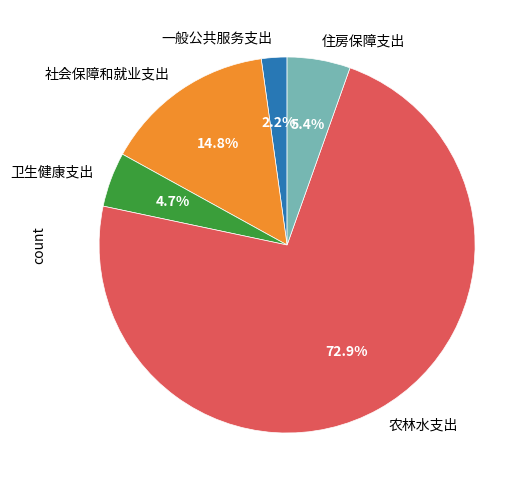

How many slices are in this pie chart?

5